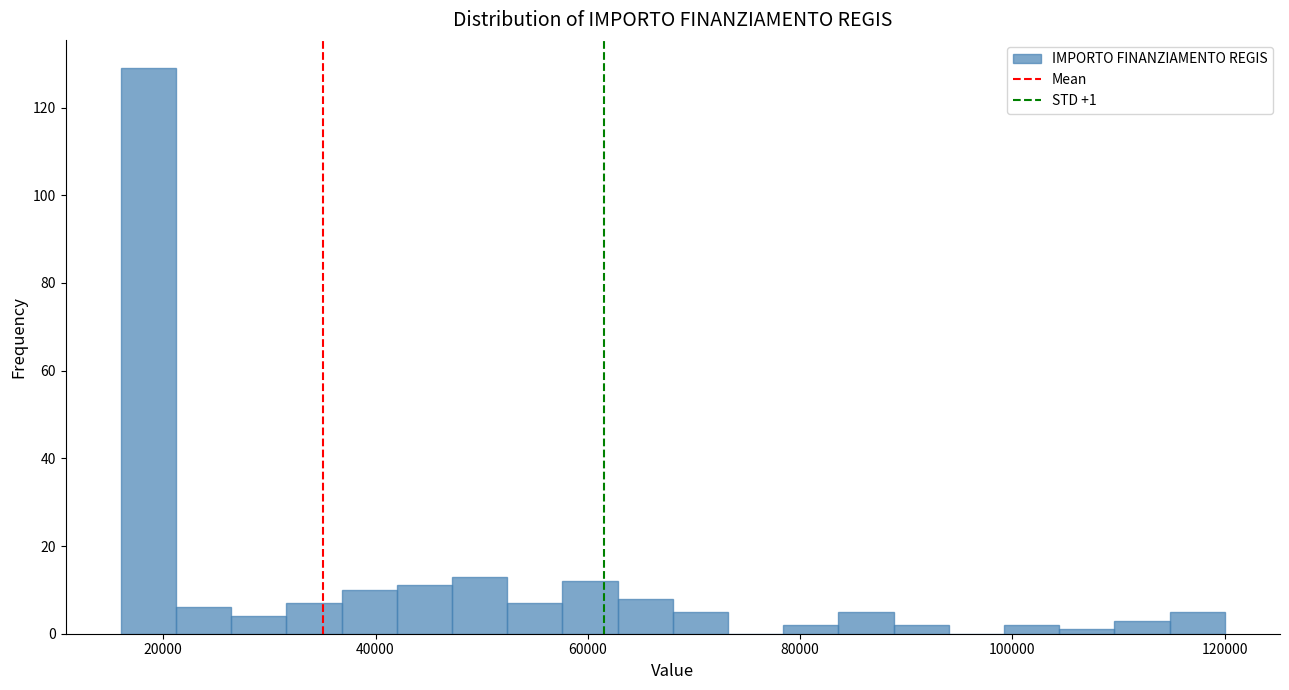

Around what value on the x-axis is the tallest bar? Give the approximate position of its centre, as read against the axis.

18000